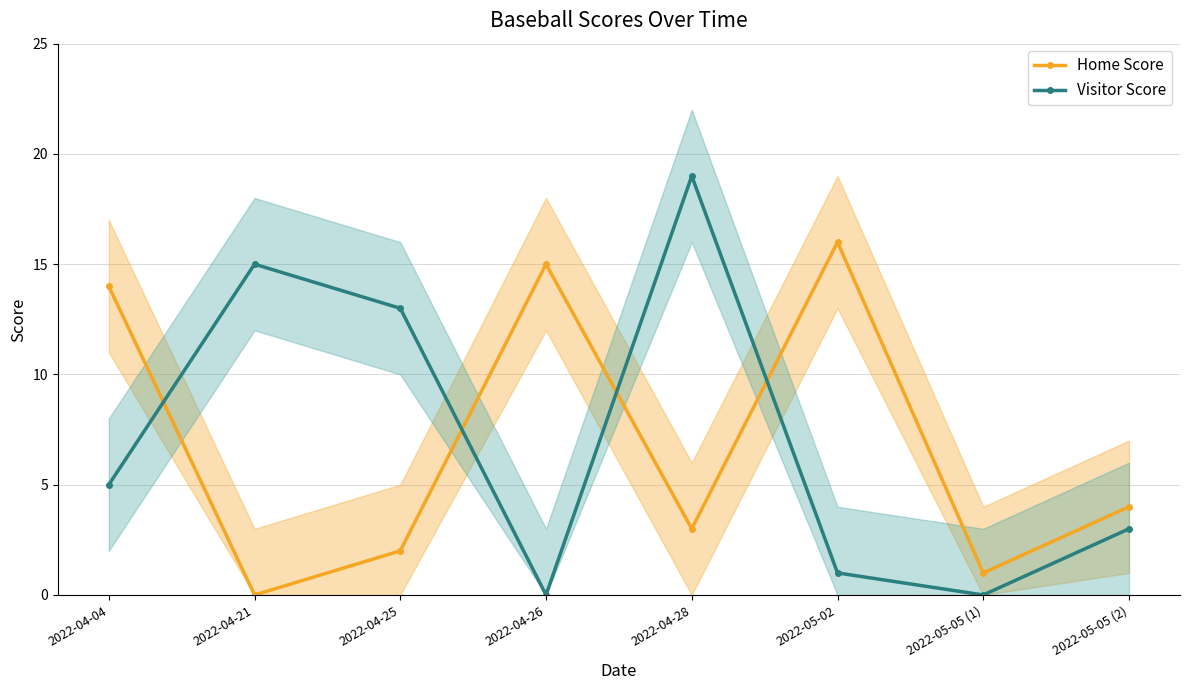

How many data points in Home Score are less than 4?

4